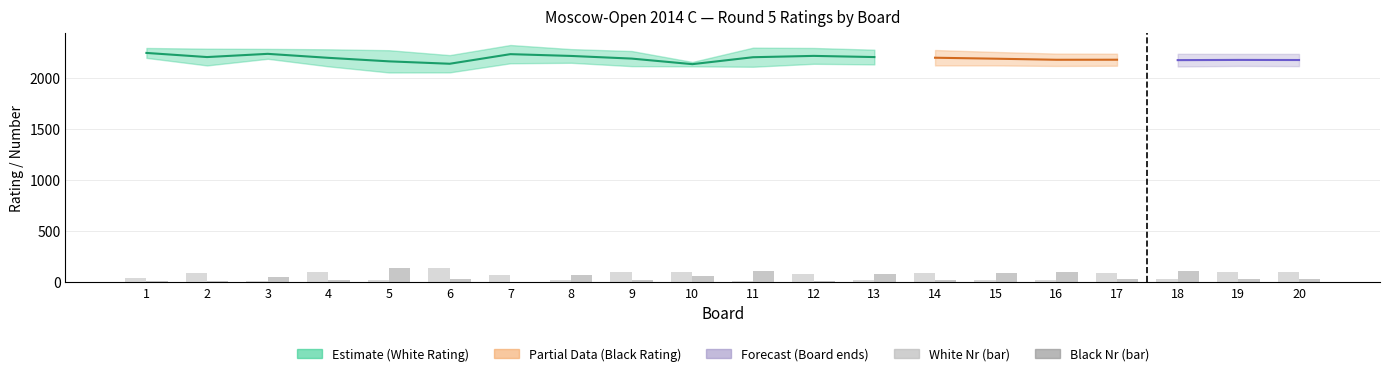

What is the average value of the White Nr (bar) series?

60